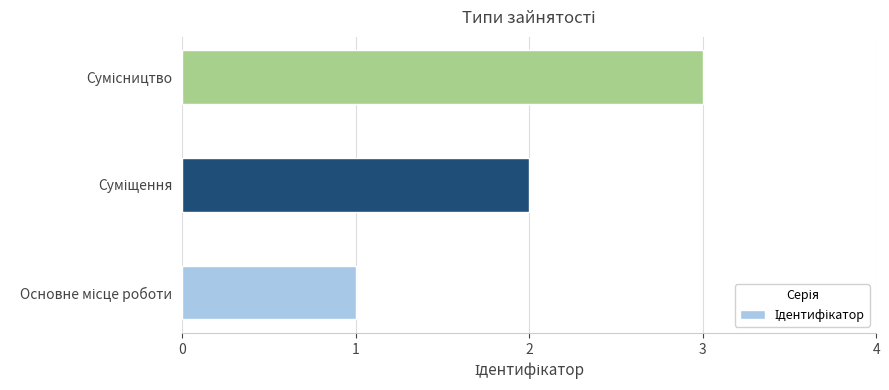

What is the sum of all values?

6